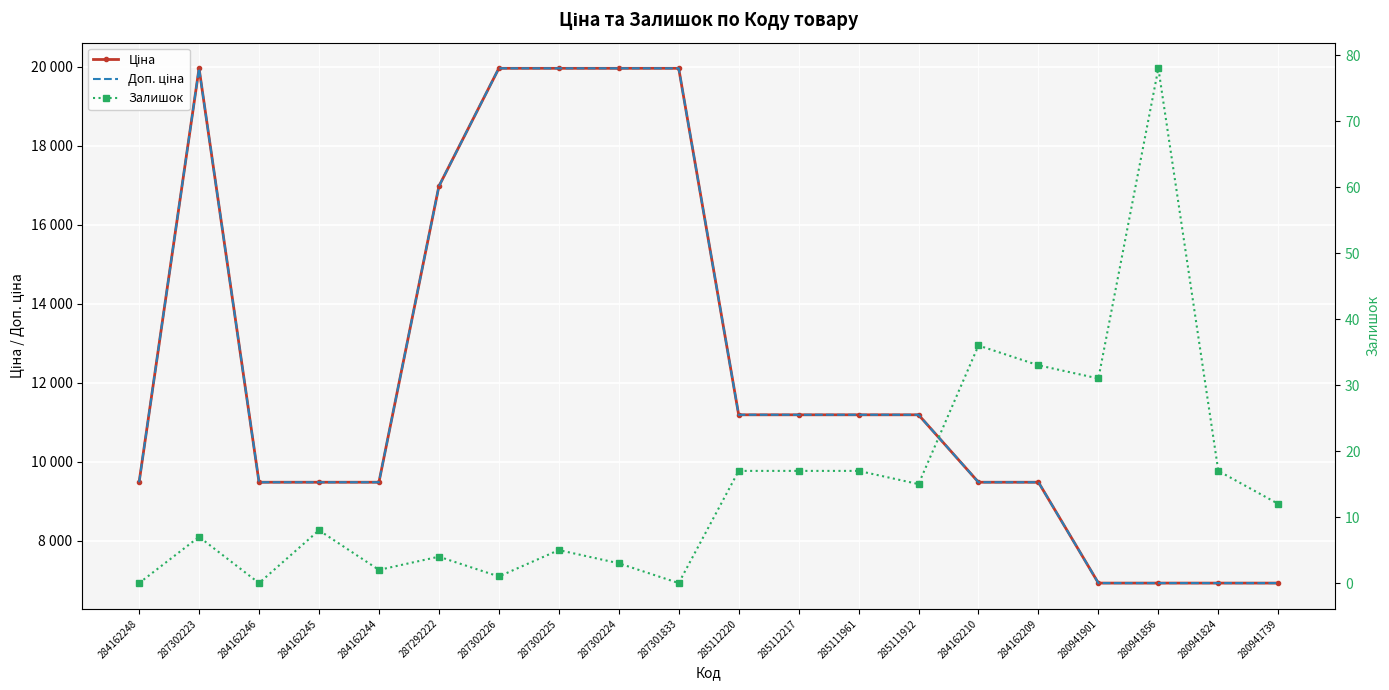

The value of Залишок at 287302226 is 0.6. True or false?

False